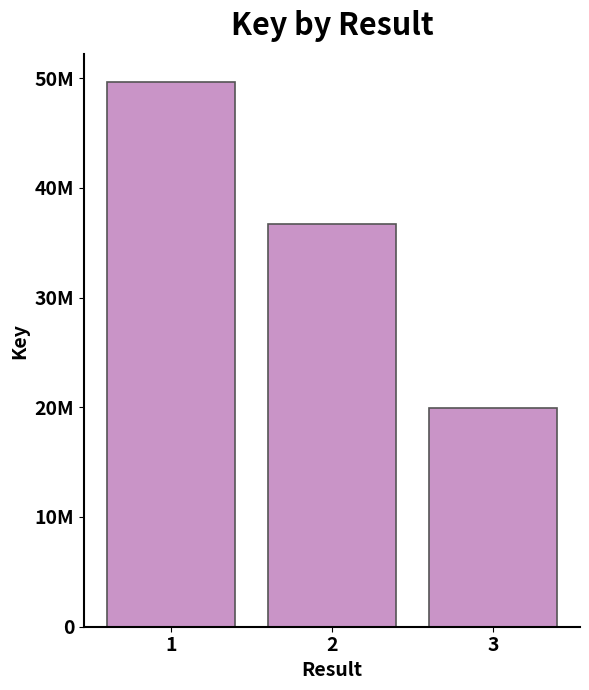

What is the change in value from 1 to 2?

-12932166